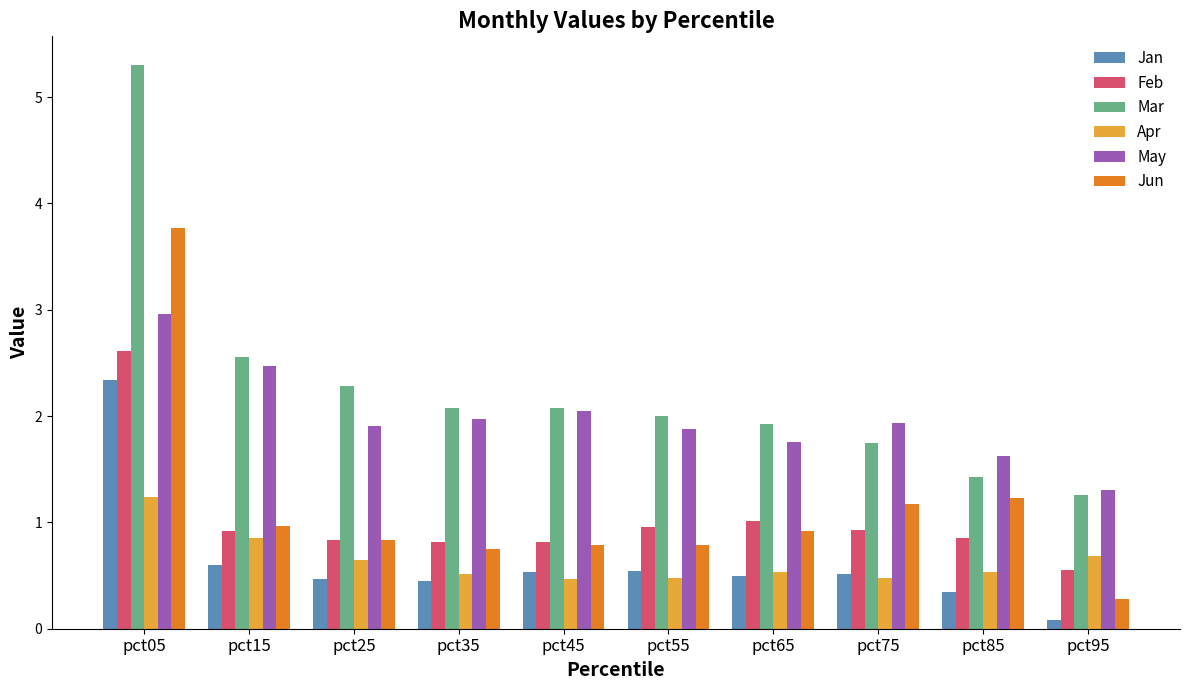

How many bars are there in total?

60